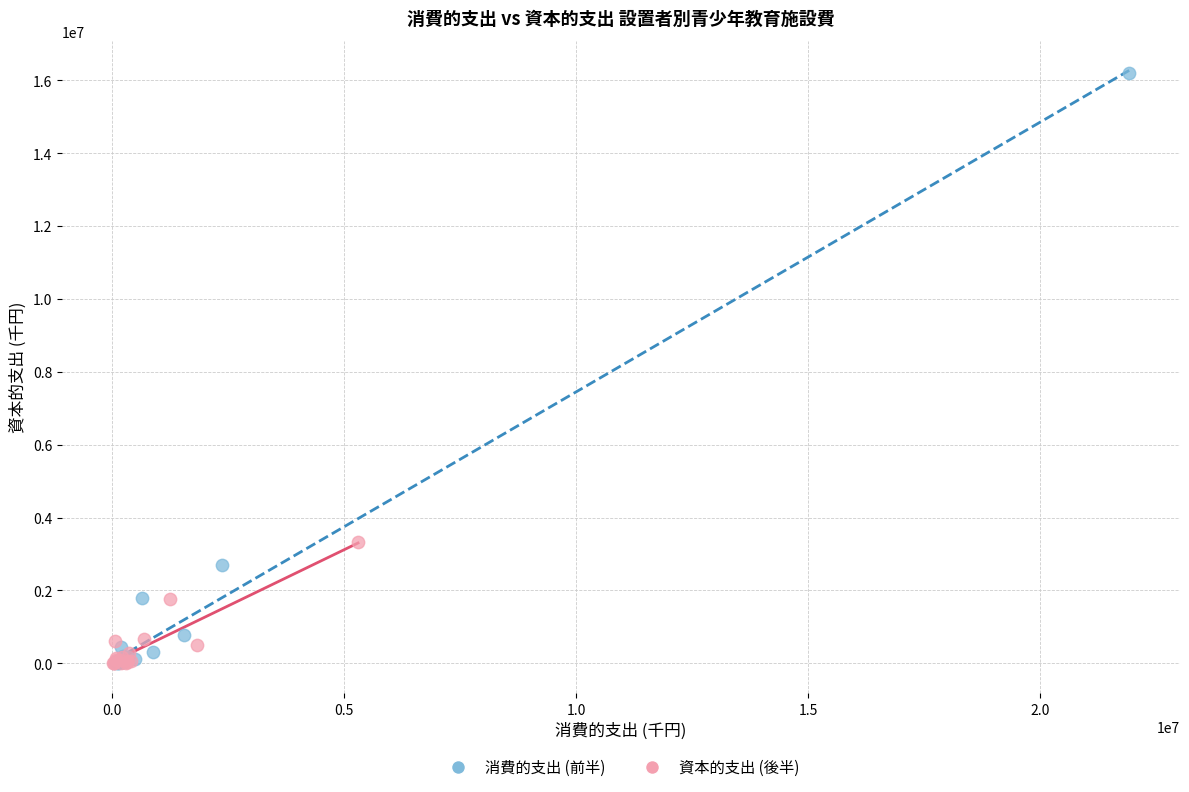

Which series reaches the maximum Y coordinate?

消費的支出 (前半)